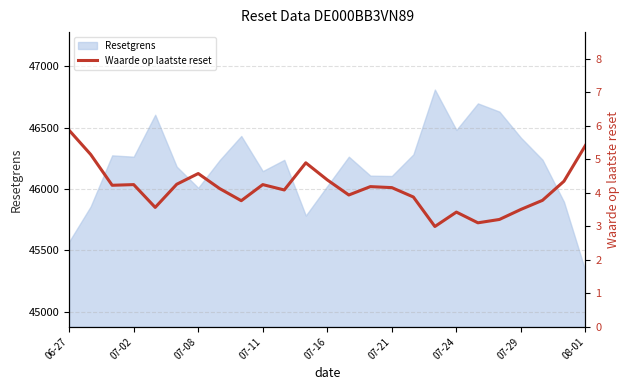

What is the highest value of the Resetgrens series?

46810.7